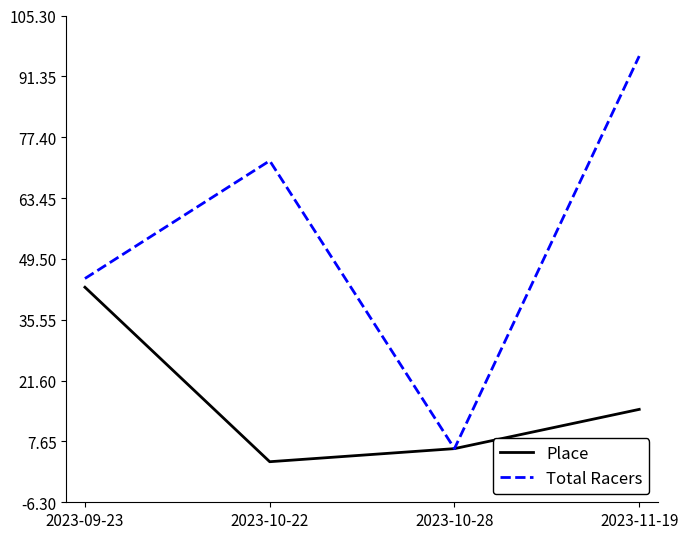

What is the greatest value displayed?

96